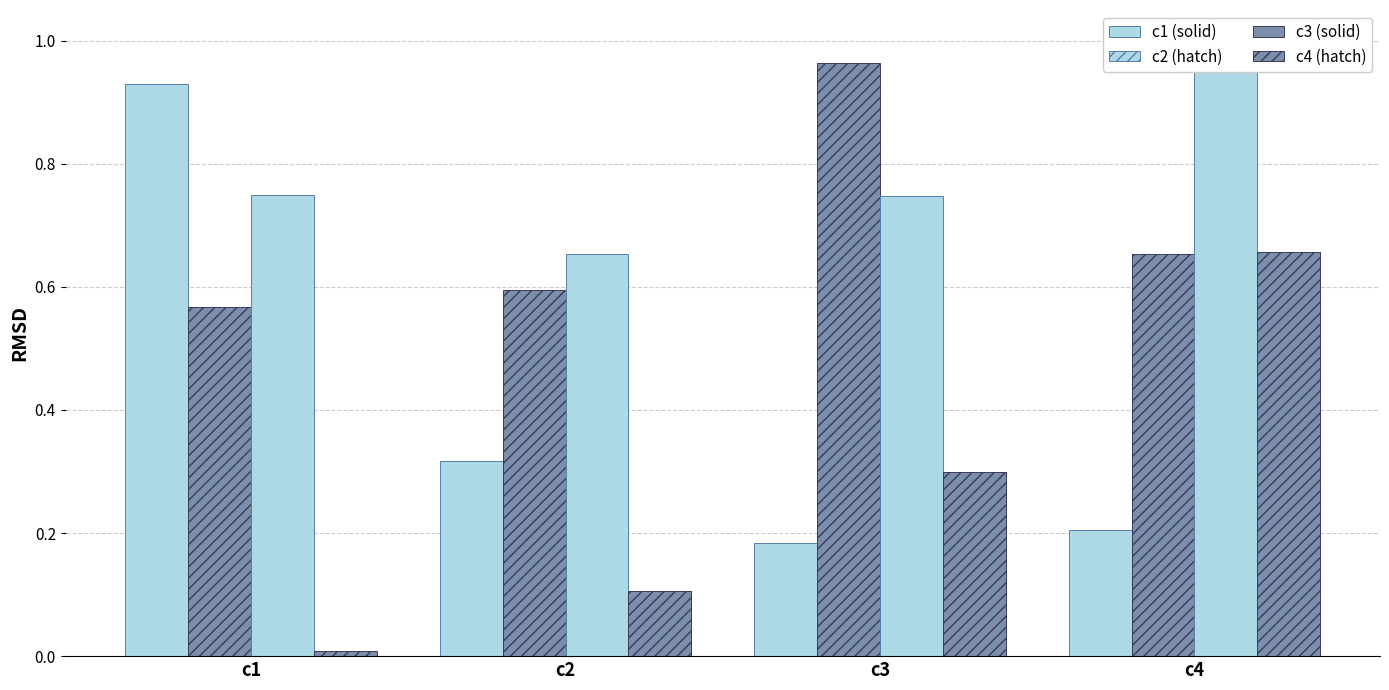

Reading right to left, what are all the values shown in this chart?

c1: 0.2	0.2	0.3	0.9
c2: 0.7	1.0	0.6	0.6
c3: 1.0	0.7	0.7	0.7
c4: 0.7	0.3	0.1	0.0